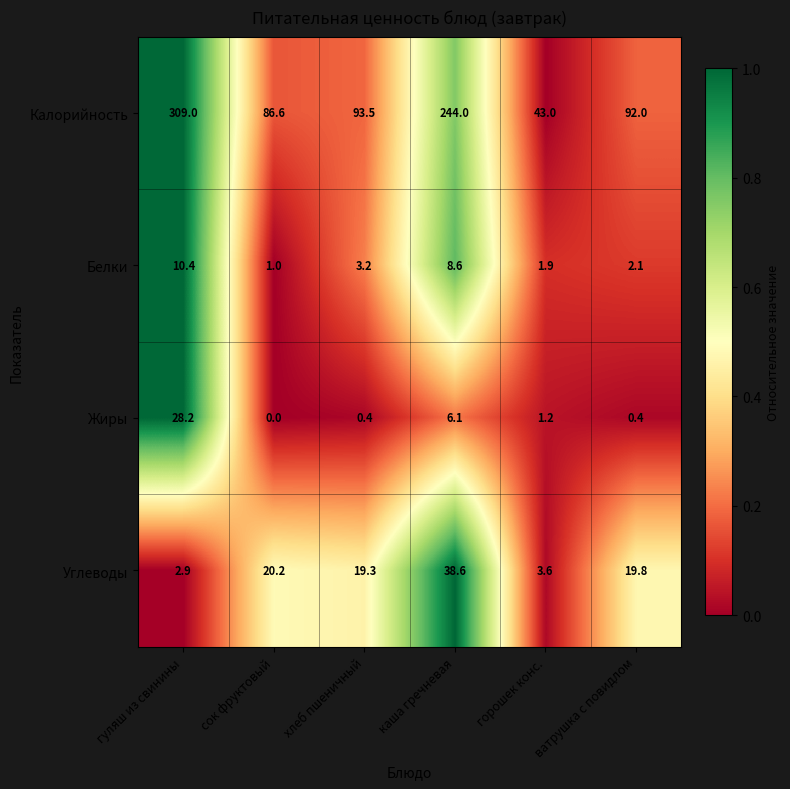

At гуляш из свинины, list the series in order from smallest to largest.

Углеводы, Белки, Жиры, Калорийность